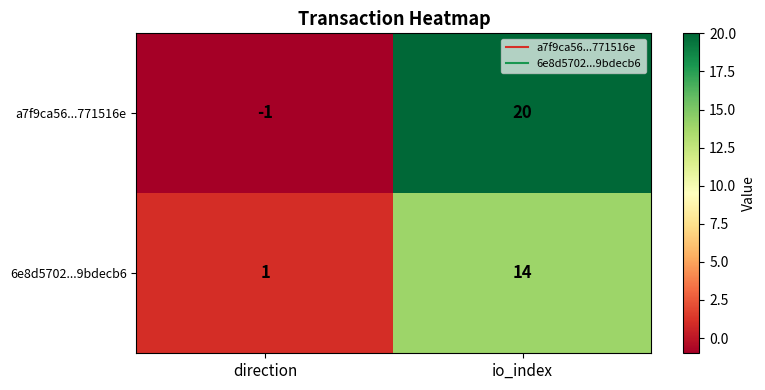

List the series in order of their peak value, lowest first.

6e8d5702...9bdecb6, a7f9ca56...771516e